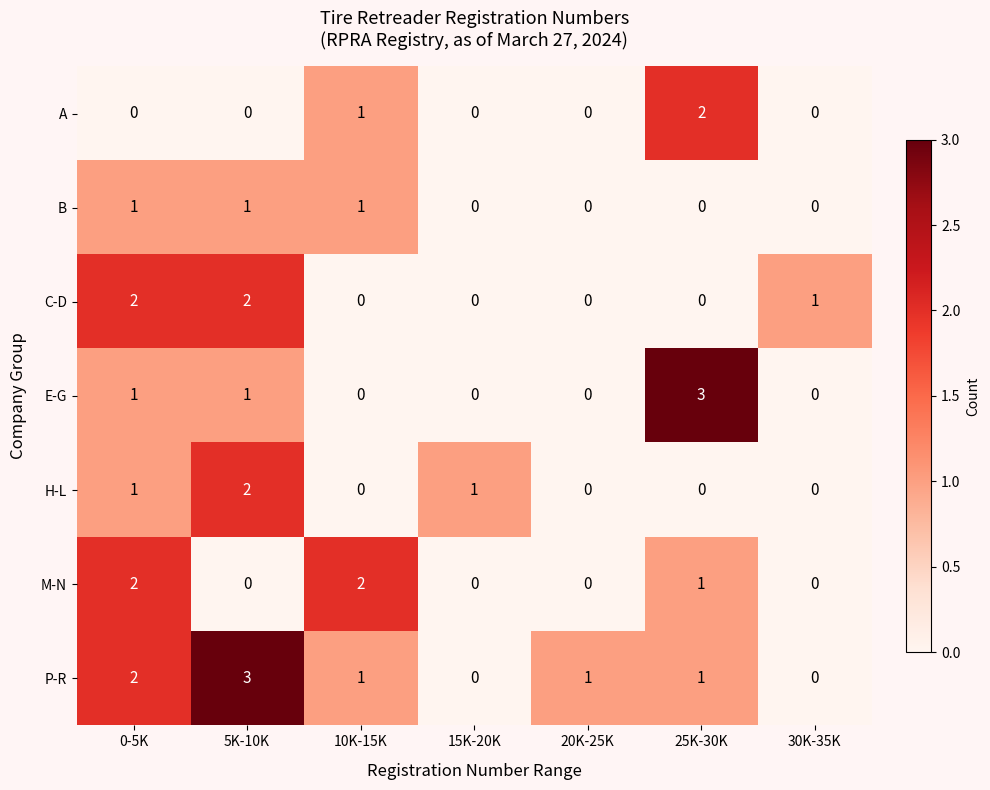

What is the sum of all P-R values?

8